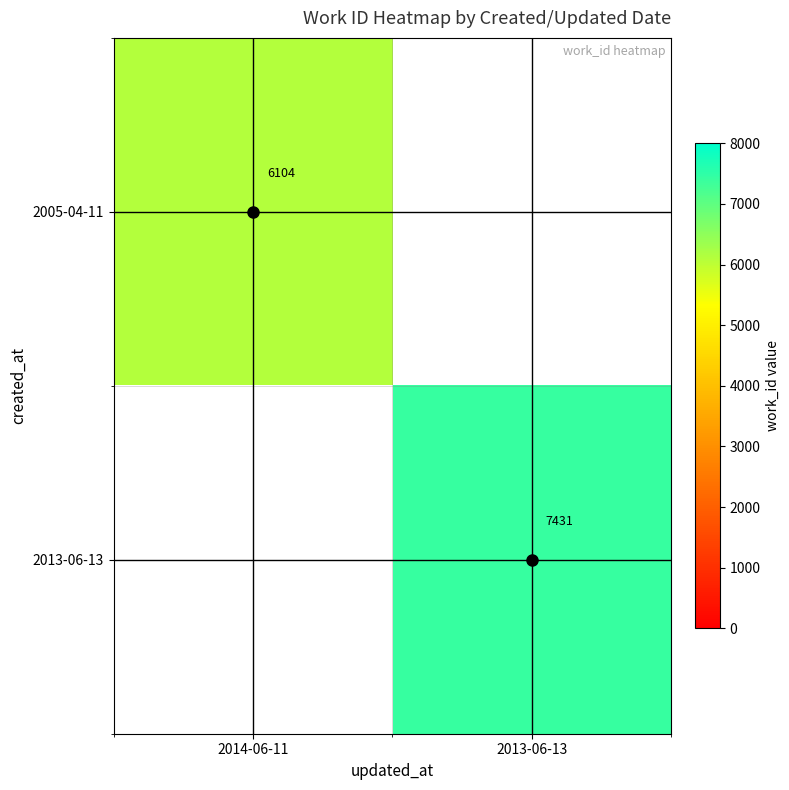

What is the maximum value shown in the chart?

7431.0